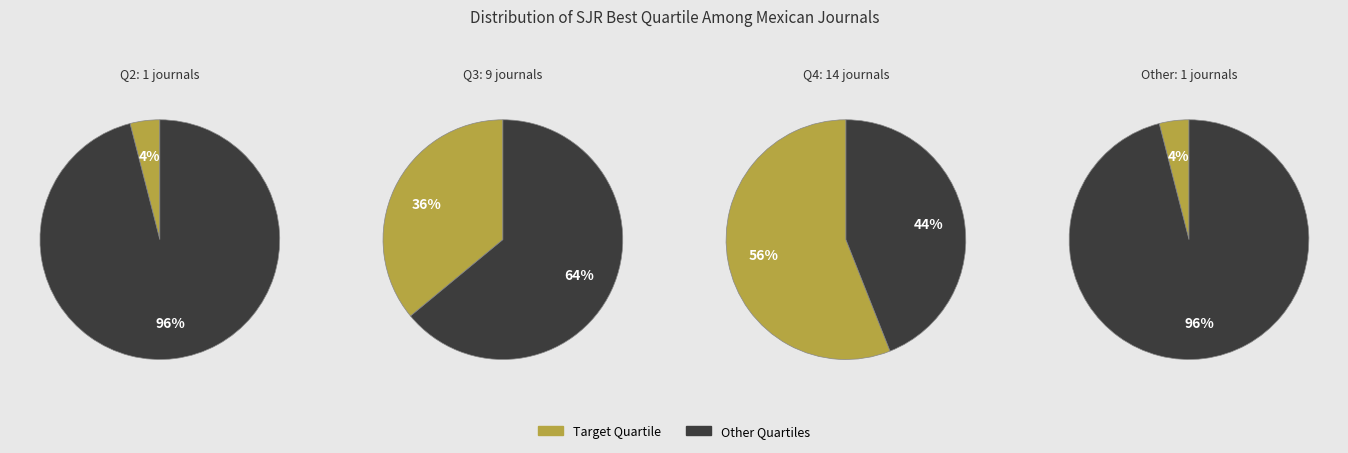

To the nearest percent, what is the difference between the Other and Q4 slice percentages?

52%